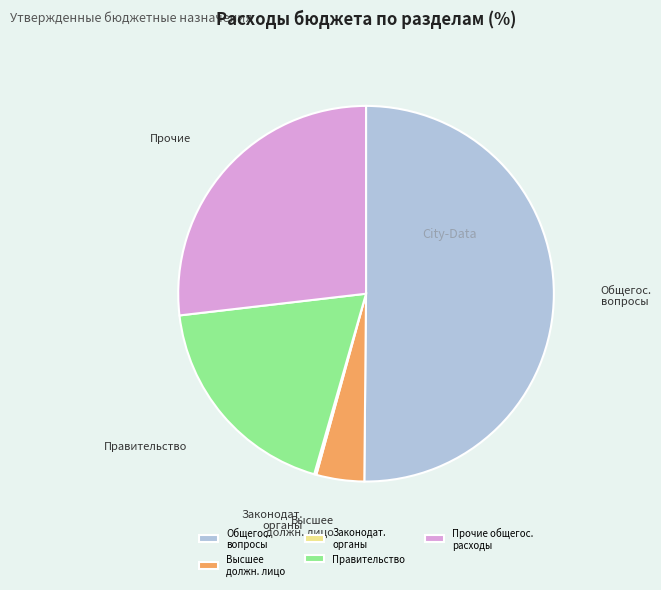

What is the largest slice in the pie chart?

Общегос. вопросы